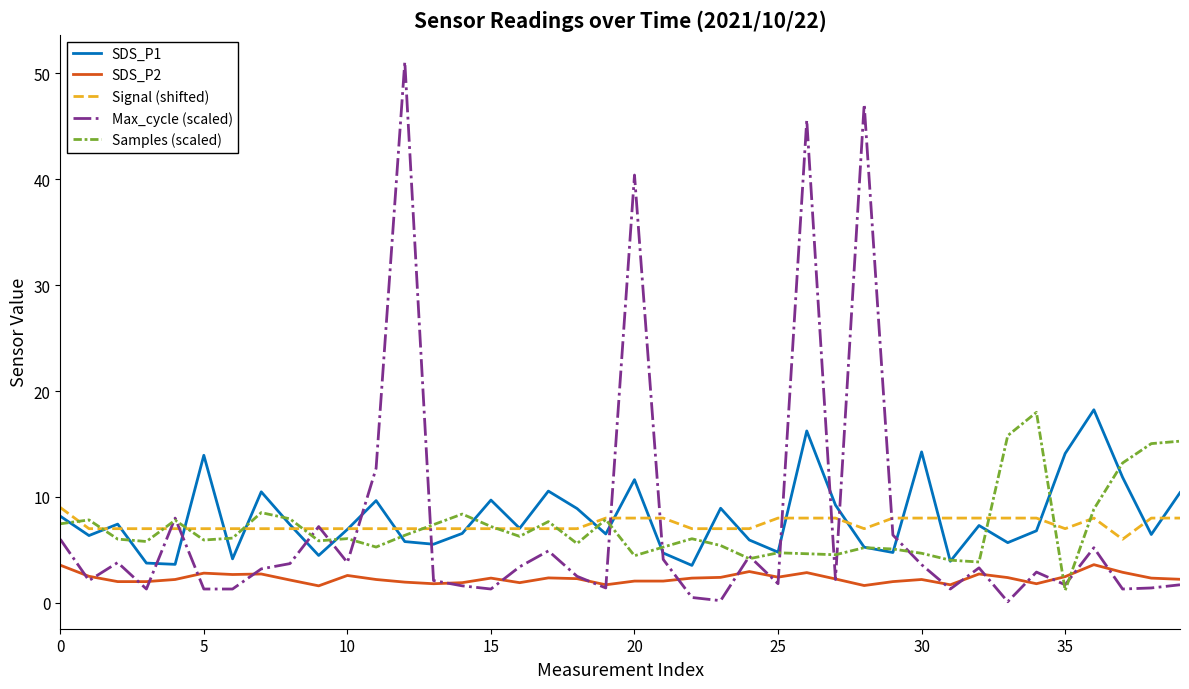

What is the greatest value displayed?

51.1